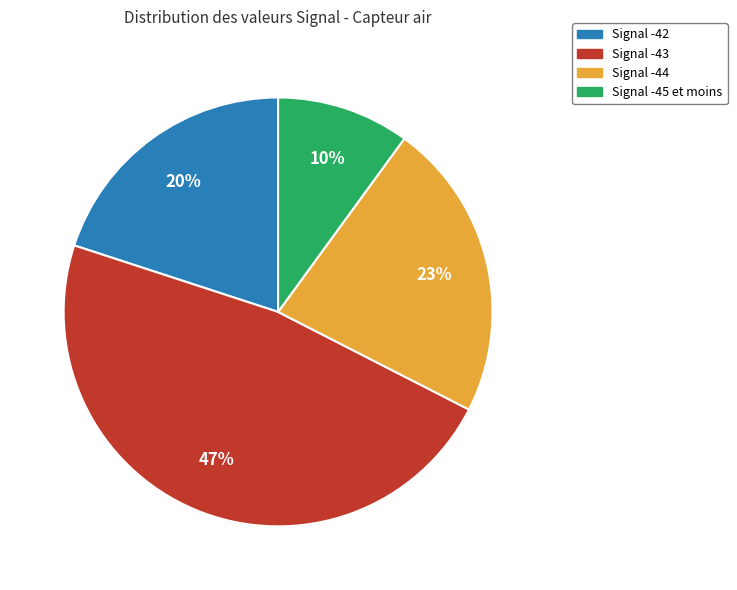

To the nearest percent, what is the difference between the largest and smallest slice percentages?

37%